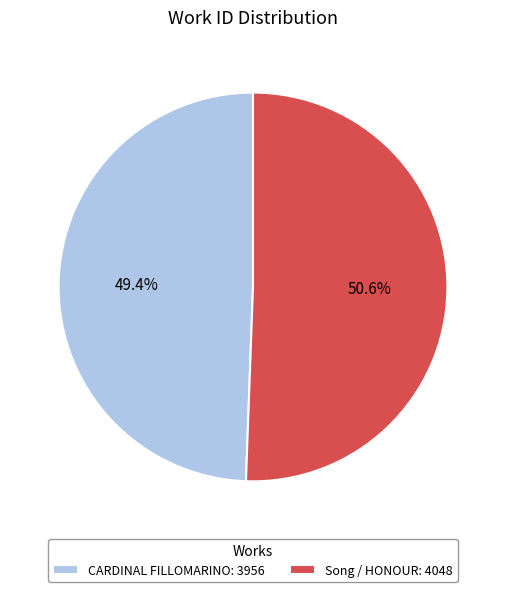

Rank the categories by value from lowest to highest.

CARDINAL FILLOMARINO, Song / HONOUR